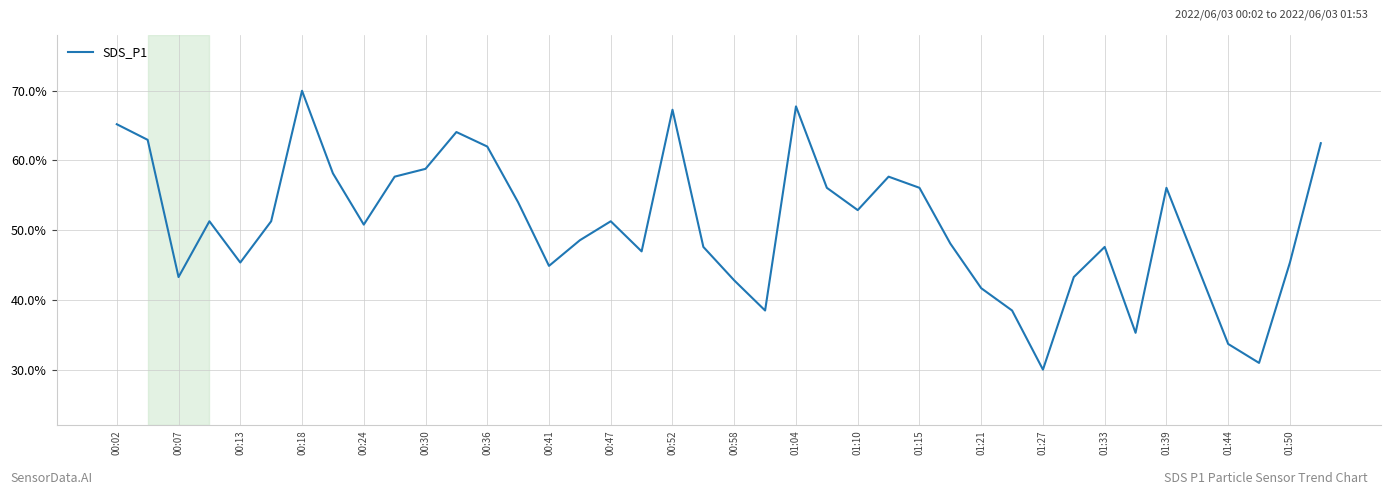

What is the difference between the second highest and second lowest values?

36.8